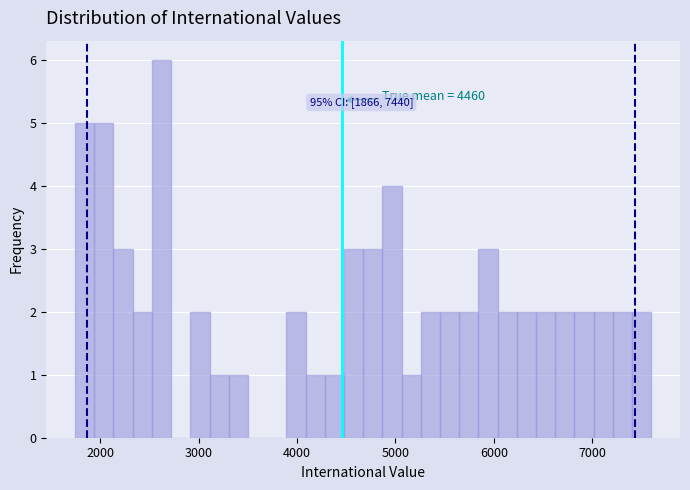

Around what value on the x-axis is the tallest bar? Give the approximate position of its centre, as read against the axis.

2600